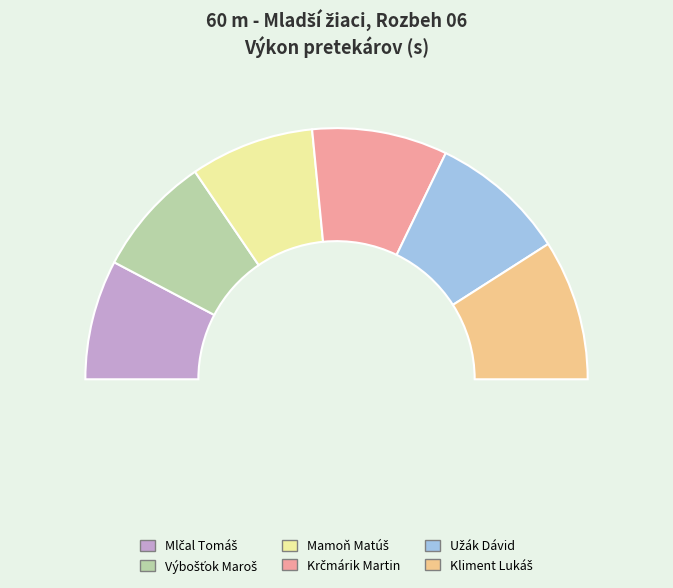

How many slices are in this pie chart?

6